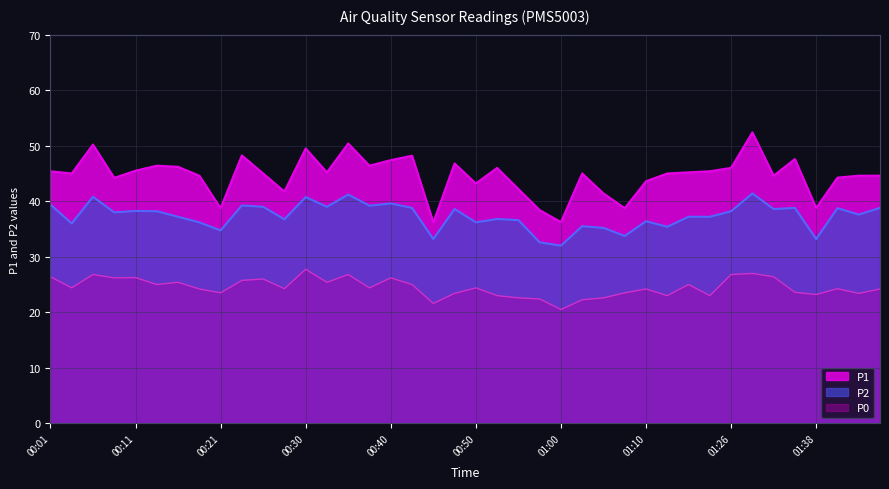

Is it true that P1 equals 46.2 at 00:16?

True